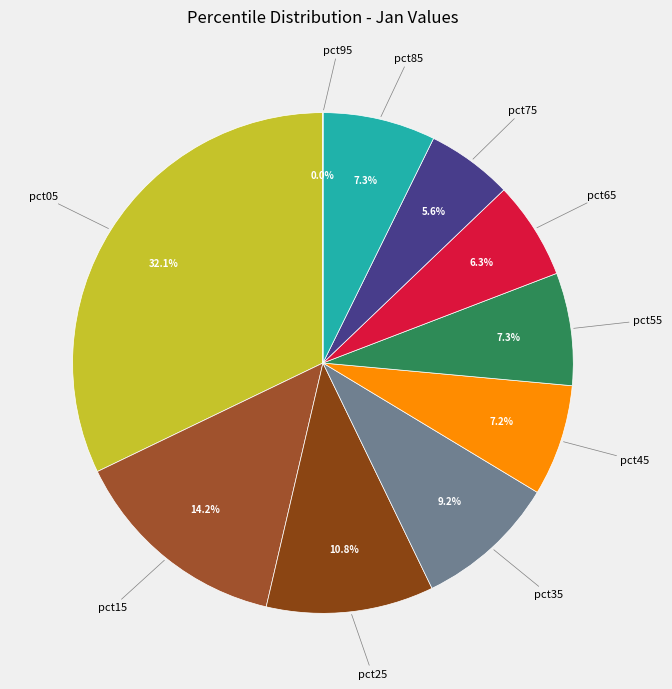

What is the largest slice in the pie chart?

pct05